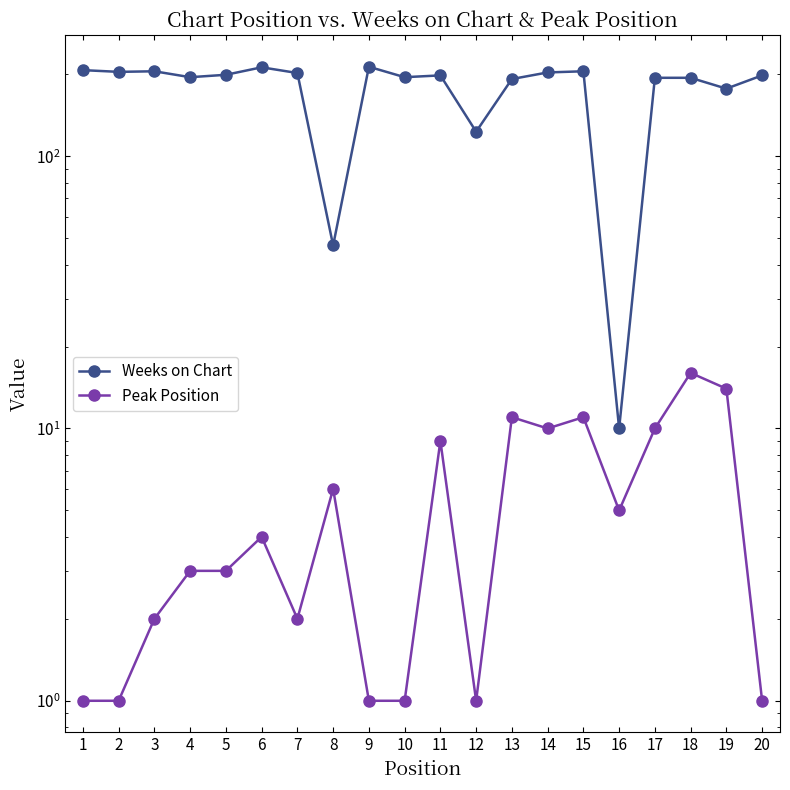

True or false: Weeks on Chart has a value of 194 at 18.

True